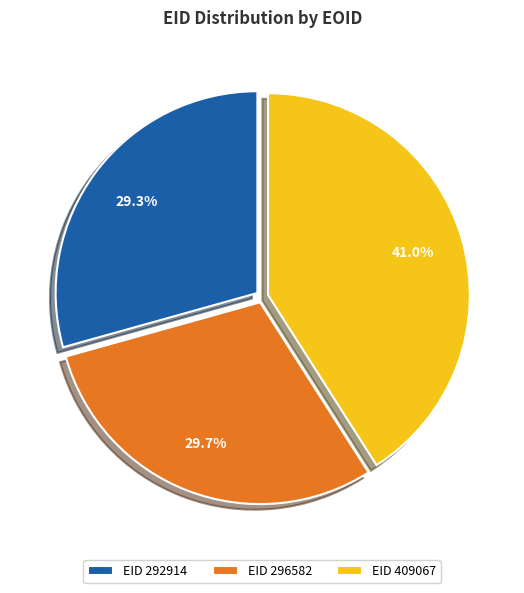

How many slices are in this pie chart?

3